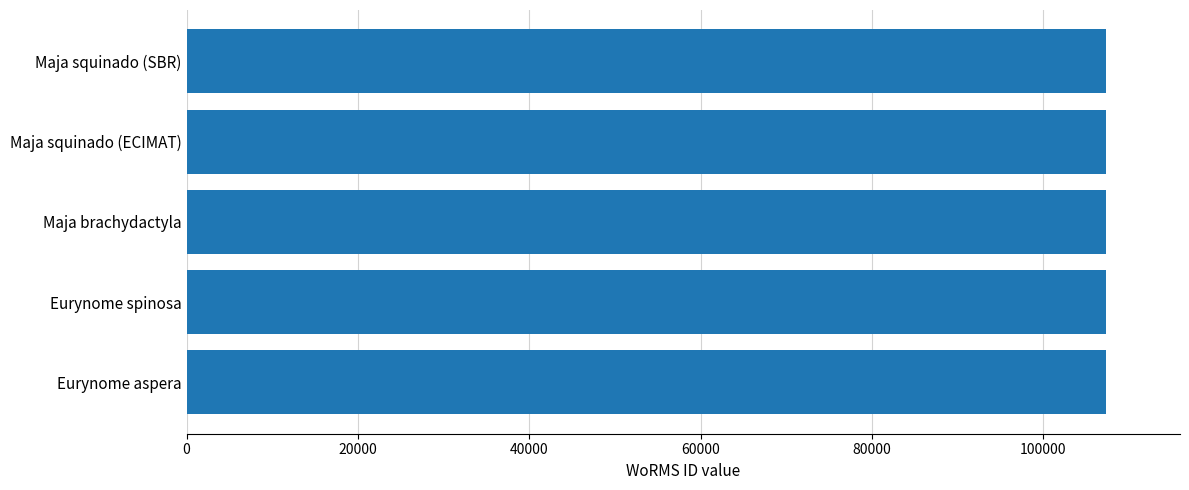

The chart shows a value of 107350 at Maja squinado (SBR). True or false?

True